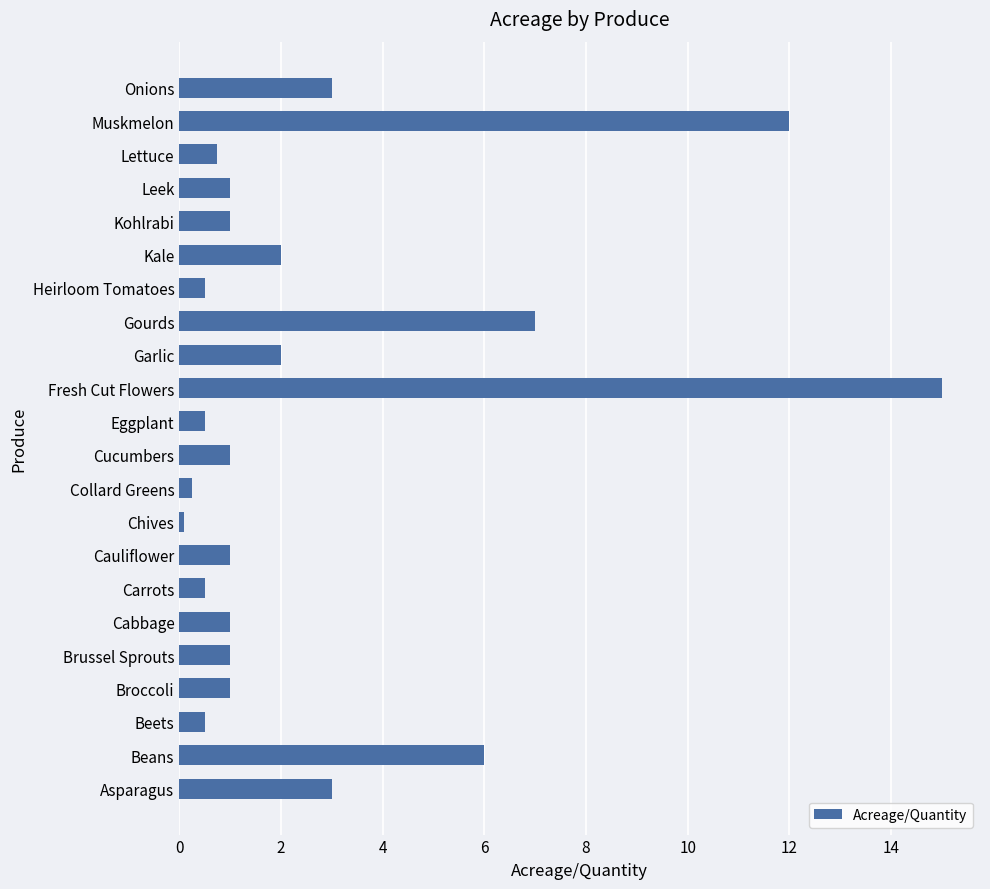

At which label is the value closest to 7?

Gourds